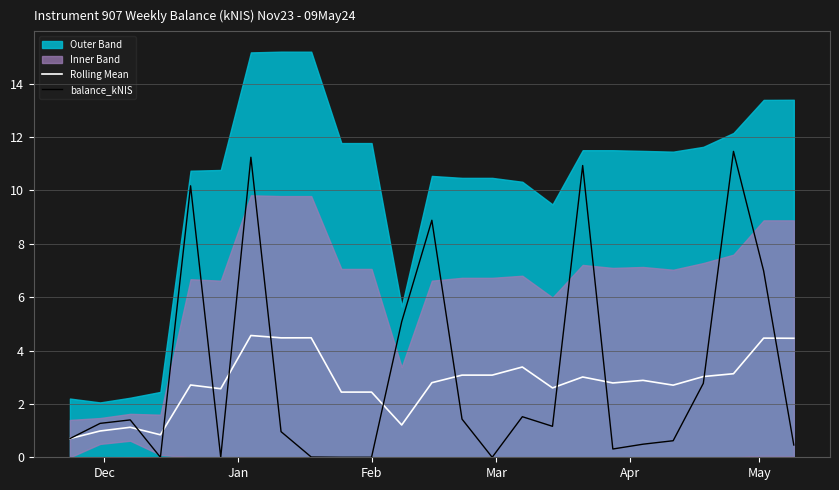

Reading left to right, what are all the values shown in this chart?

Rolling Mean: 0.7	1.0	1.1	0.8	2.7	2.6	4.6	4.5	4.5	2.4	2.4	1.2	2.8	3.1	3.1	3.4	2.6	3.0	2.8	2.9	2.7	3.0	3.1	4.5	4.5
balance_kNIS: 0.7	1.3	1.4	0.0	10.2	0.0	11.2	1.0	0.0	0.0	0.0	5.1	8.9	1.4	0.0	1.5	1.2	10.9	0.3	0.5	0.6	2.8	11.5	7.0	0.5